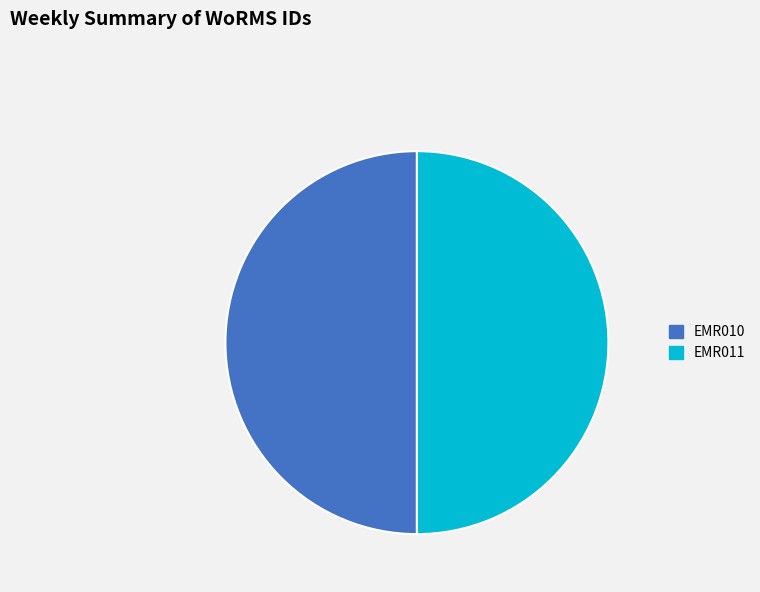

How many slices are in this pie chart?

2